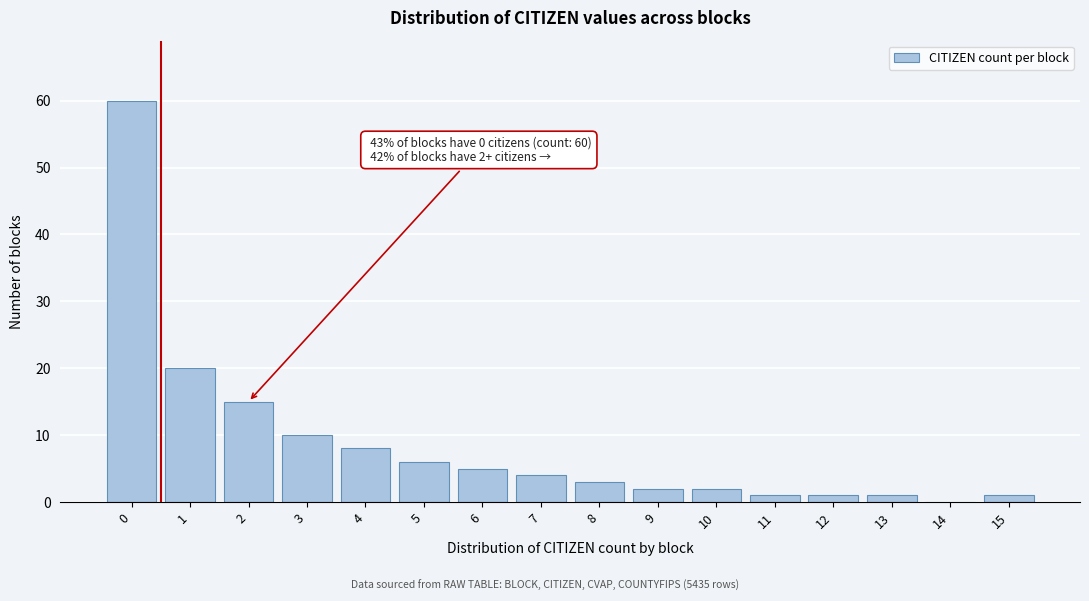

Reading right to left, what are all the values shown in this chart?

15=1	14=0	13=1	12=1	11=1	10=2	9=2	8=3	7=4	6=5	5=6	4=8	3=10	2=15	1=20	0=60